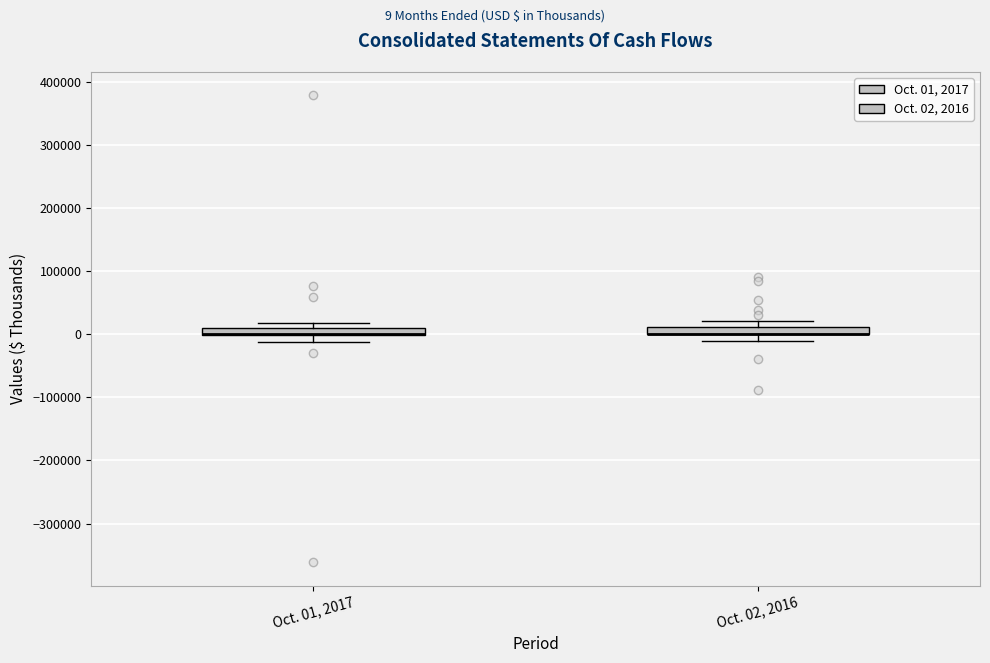

Where does the lower whisker of the box for Oct. 02, 2016 end on the y-axis? The values are not printed on the chart, so give them approximately, as read against the axis.

-10000